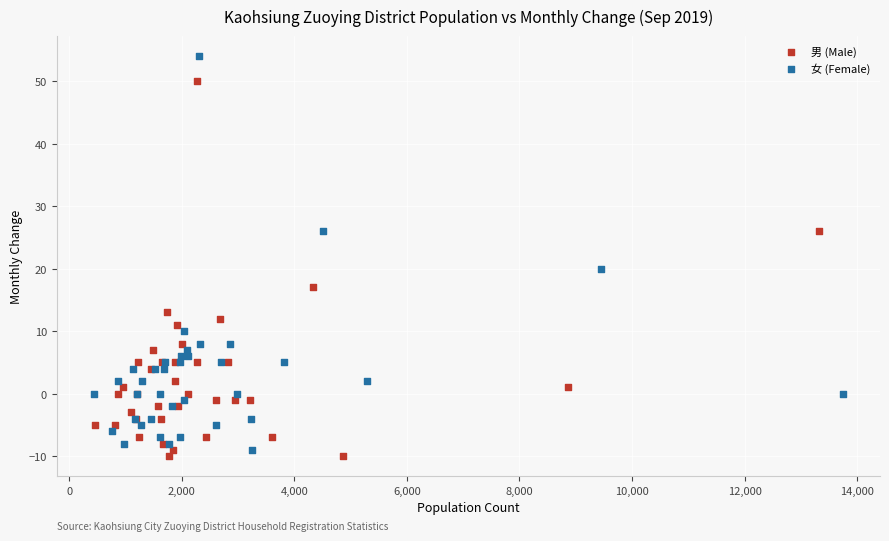

Which series reaches the maximum Y coordinate?

女 (Female)